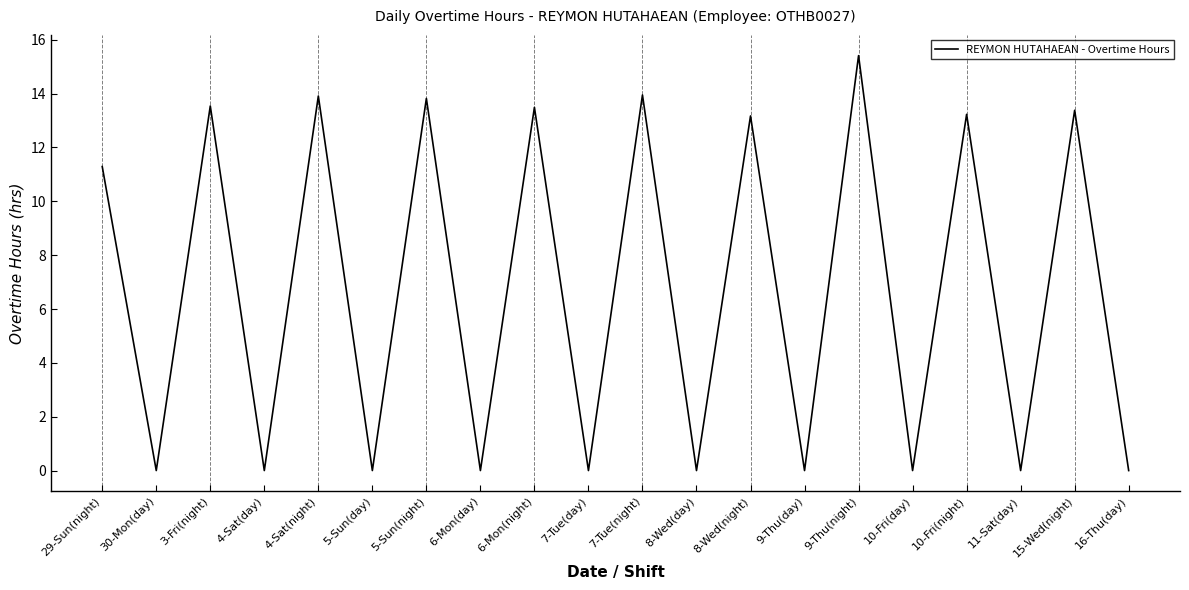

True or false: the data shows 13.2 at 8-Wed(night).

True